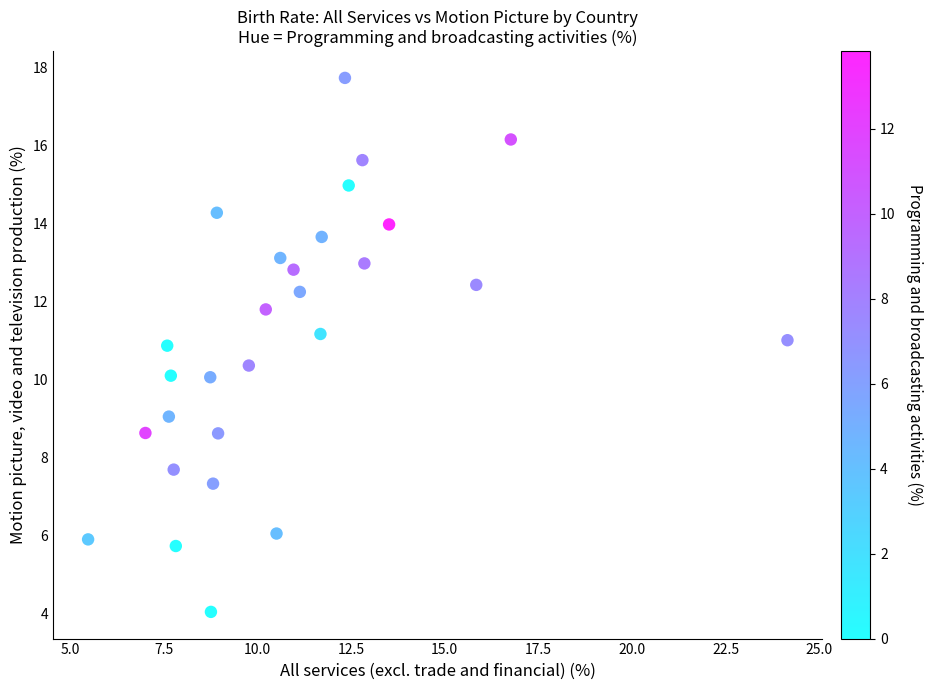

What is the range of X values (max minus min)?

18.7